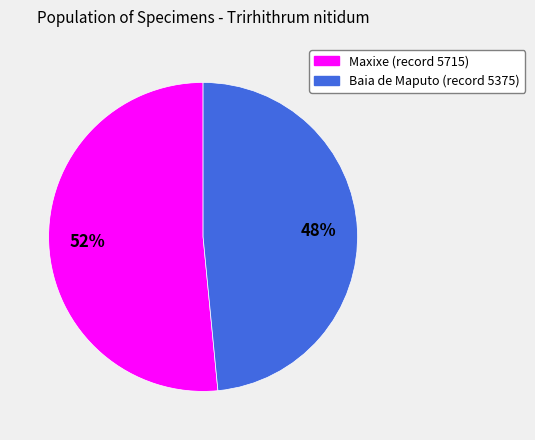

Is there a majority slice in this chart?

Yes